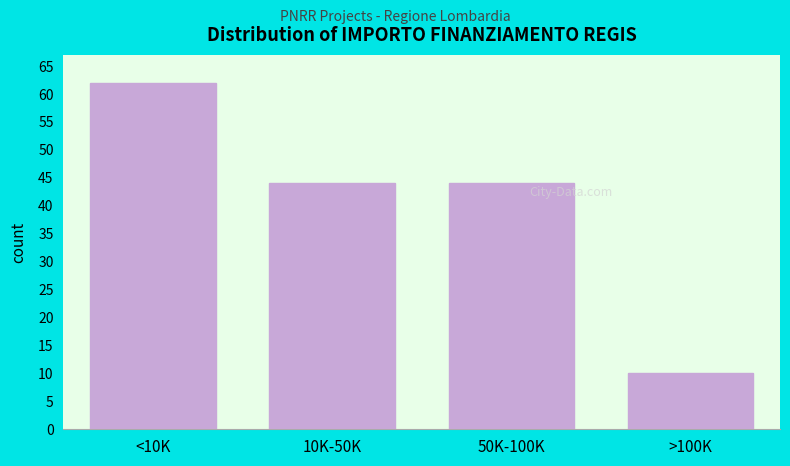

Reading left to right, what are all the values shown in this chart?

62	44	44	10